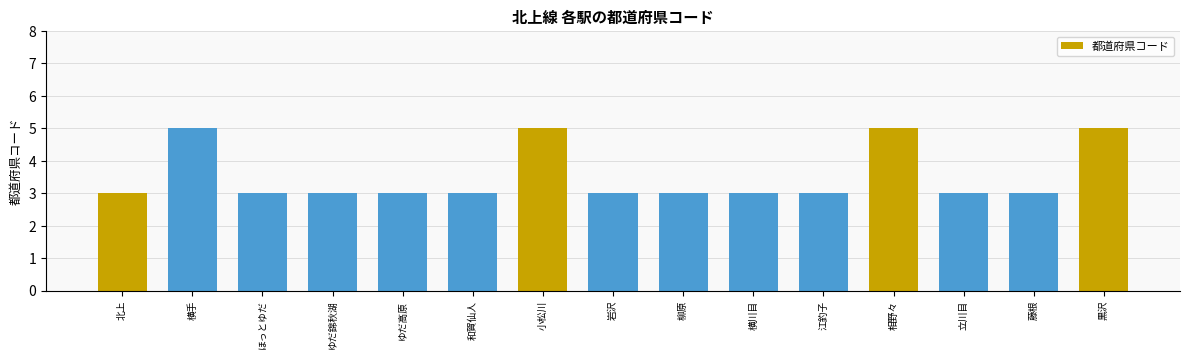

What is the difference between the values at ゆだ錦秋湖 and 横手?

2